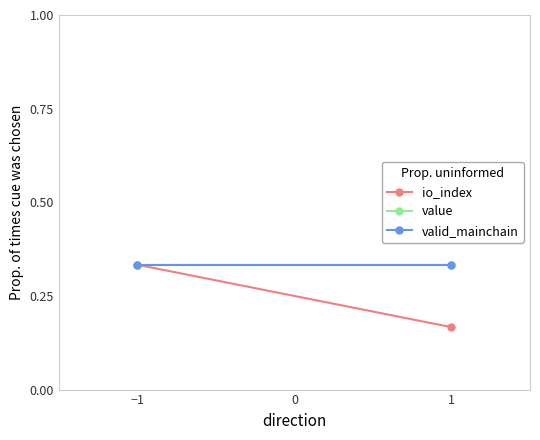

Reading left to right, list all the values displayed in this chart.

io_index: 0.3	0.2
value: 0.3	0.3
valid_mainchain: 0.3	0.3